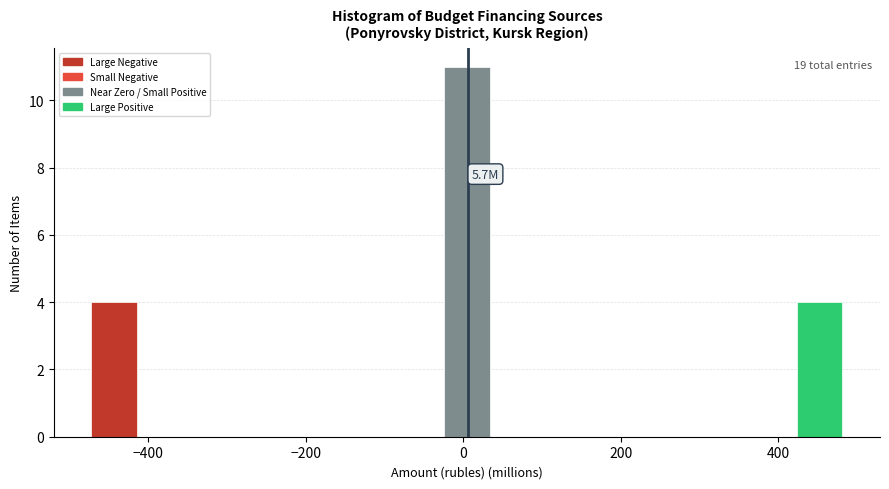

Around what value on the x-axis is the tallest bar? Give the approximate position of its centre, as read against the axis.

0